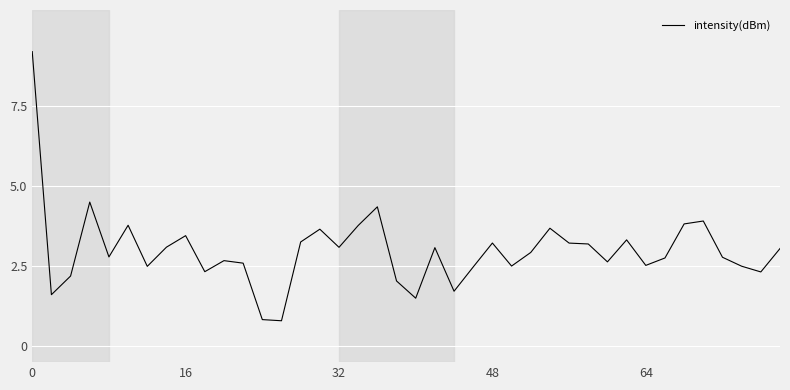

What is the greatest value displayed?

9.2